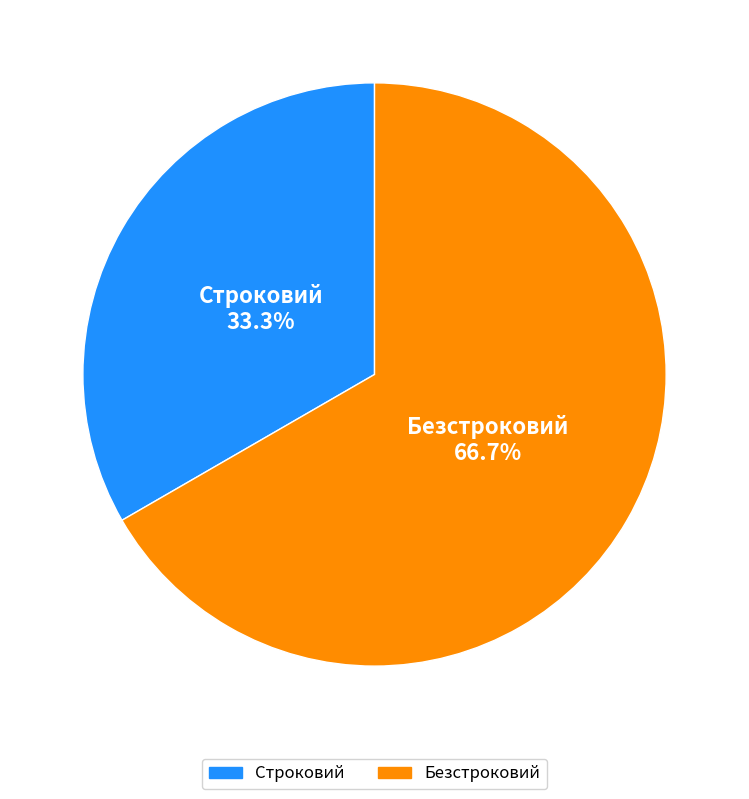

To the nearest percent, what is the difference between the Безстроковий and Строковий slice percentages?

33%